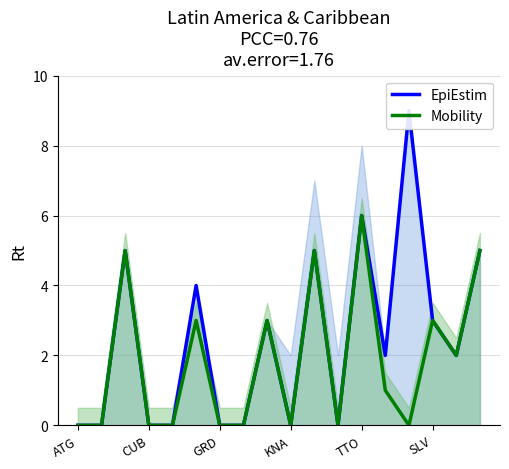

How many values in EpiEstim are above zero?

10